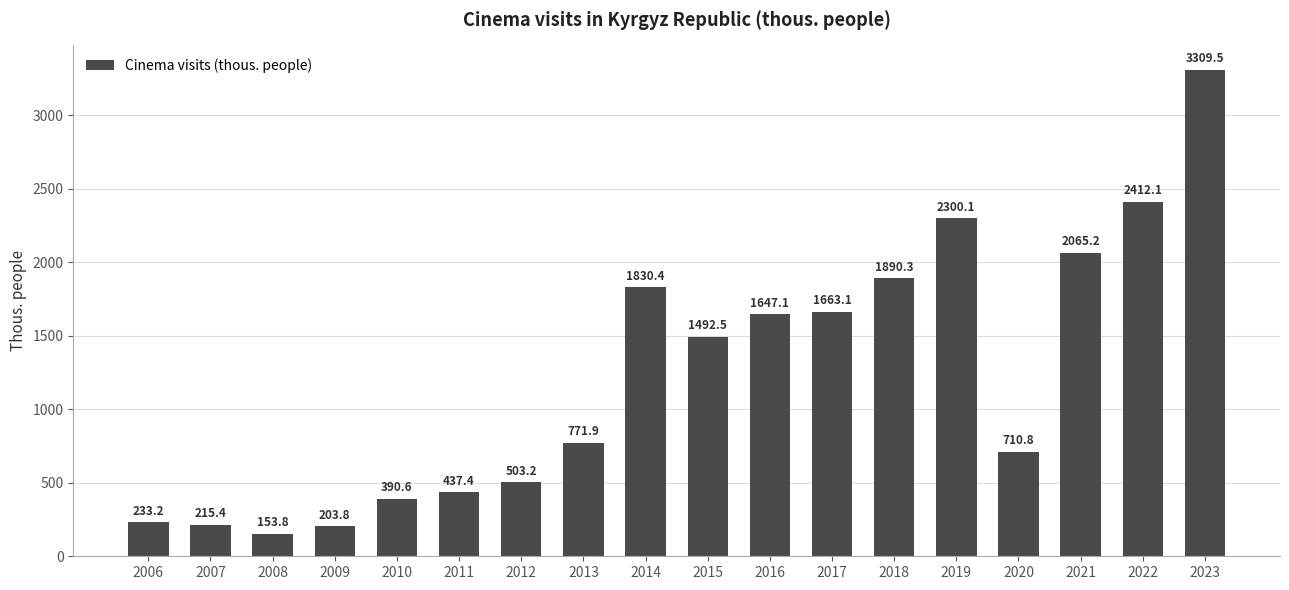

What is the average value?

1235.0